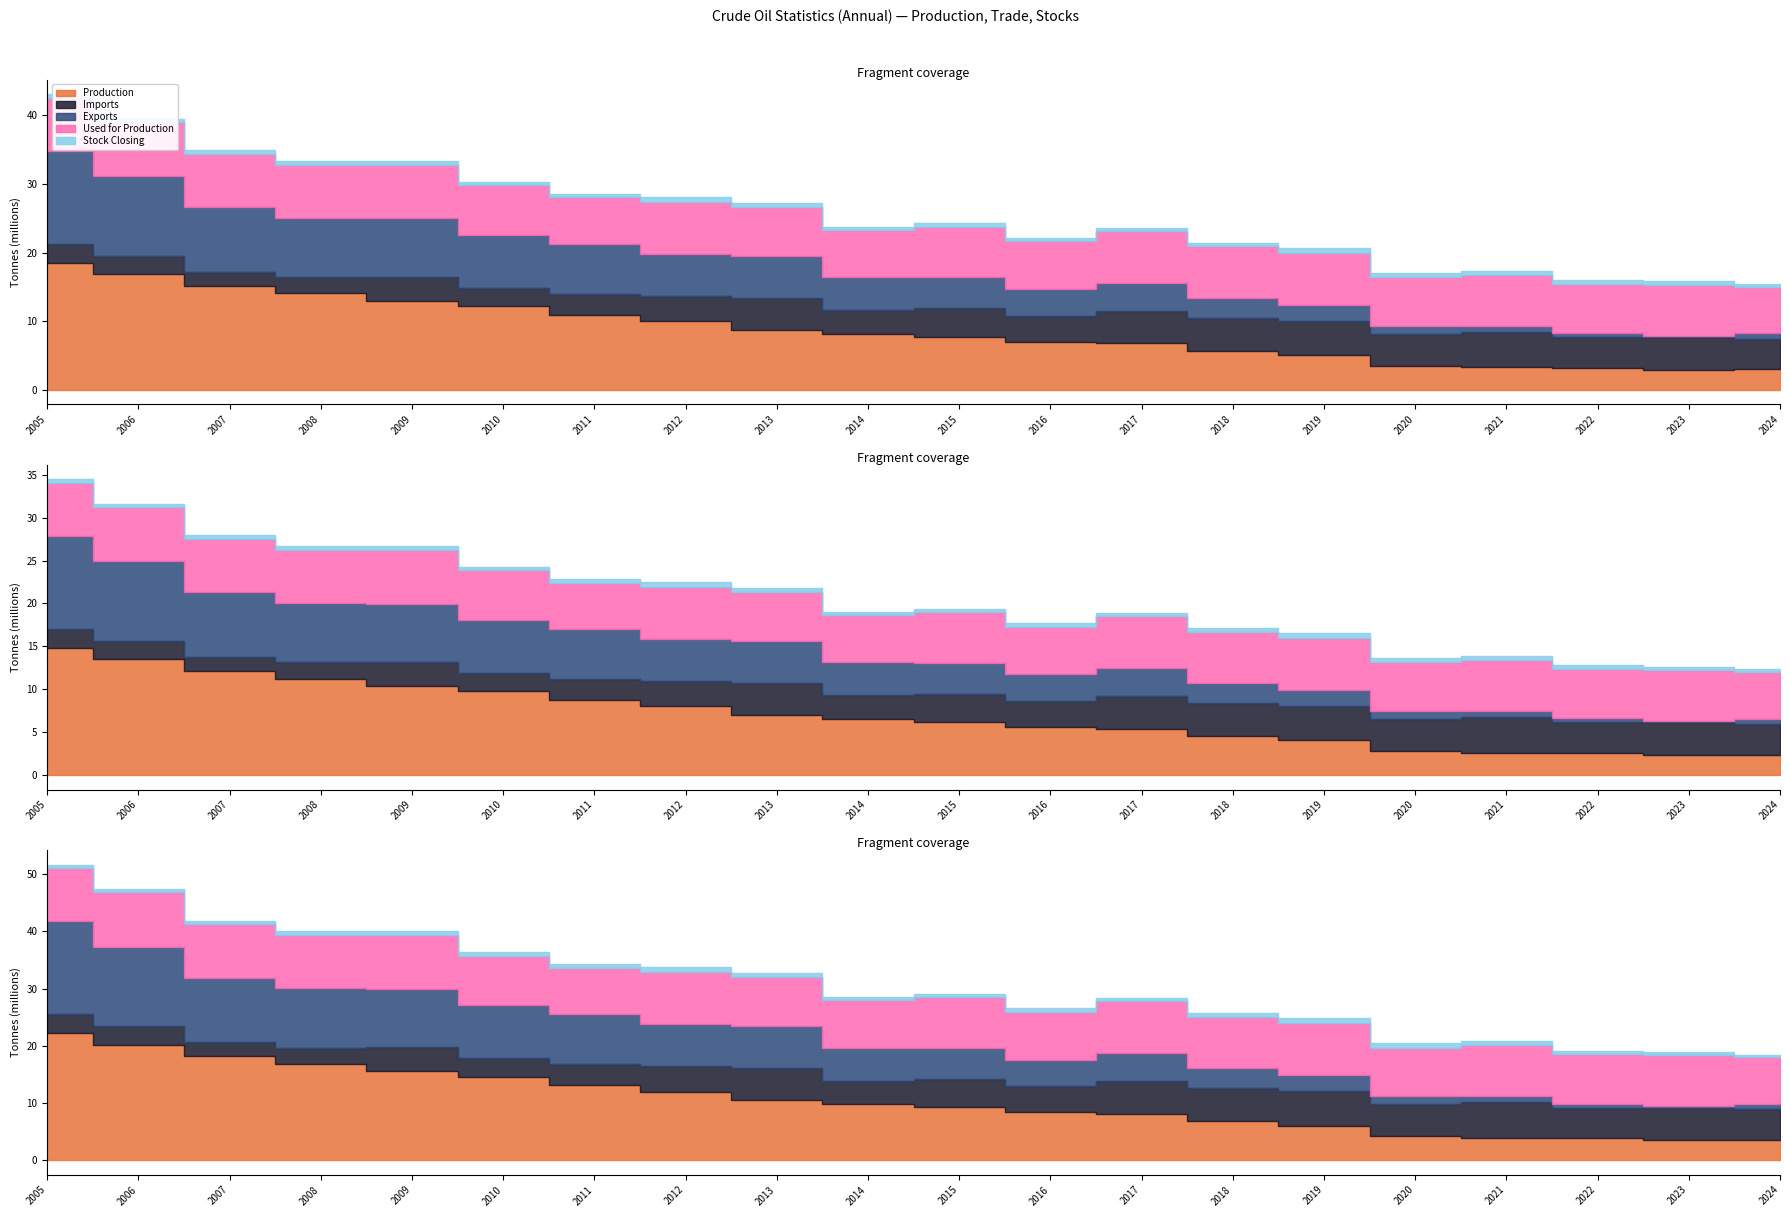

At how many categories does at least one series exceed 16122275?

2